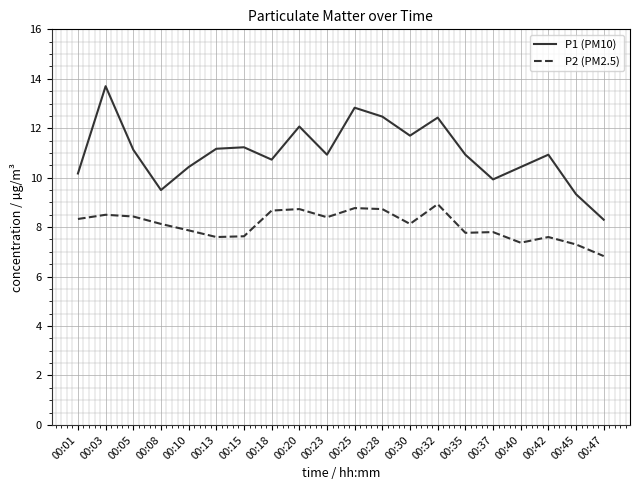

What is the approximate value of P2 (PM2.5) at 00:05?

8.4